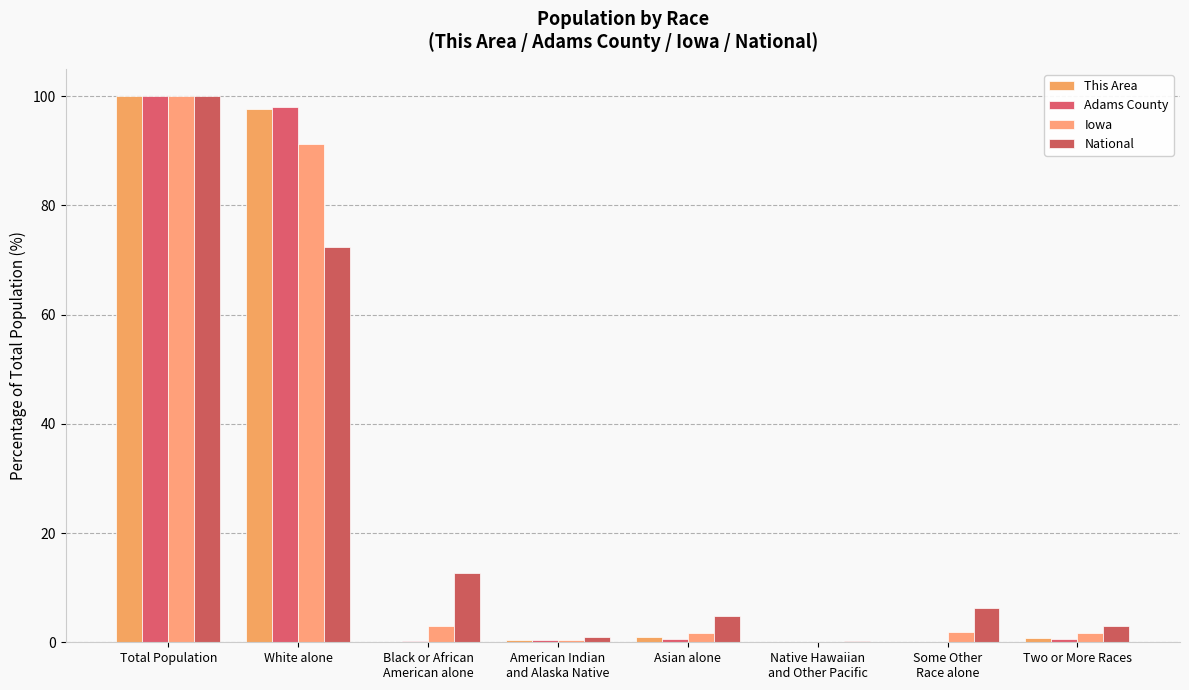

What is the difference between the highest and lowest values at Native Hawaiian
and Other Pacific?

0.2